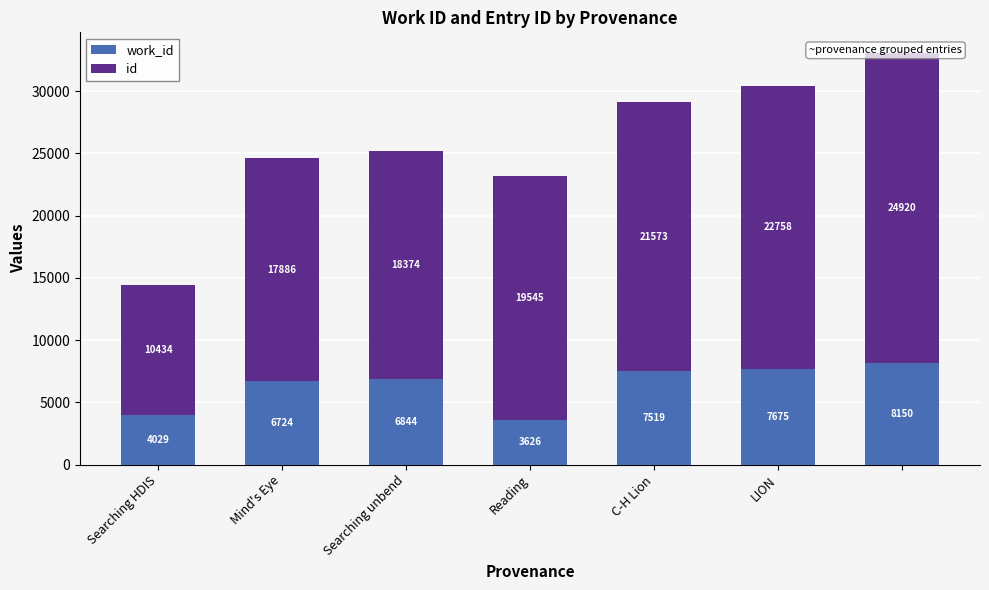

Are the bars horizontal?

No